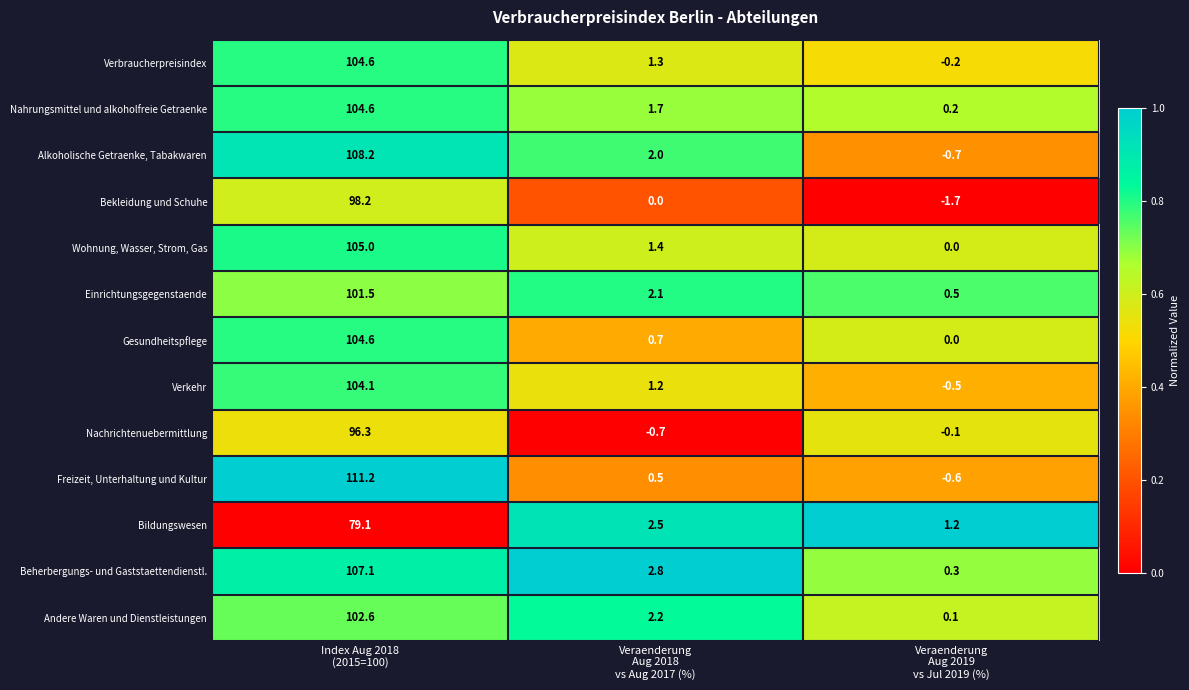

At which category does the chart reach its peak across all series?

Index Aug 2018
(2015=100)